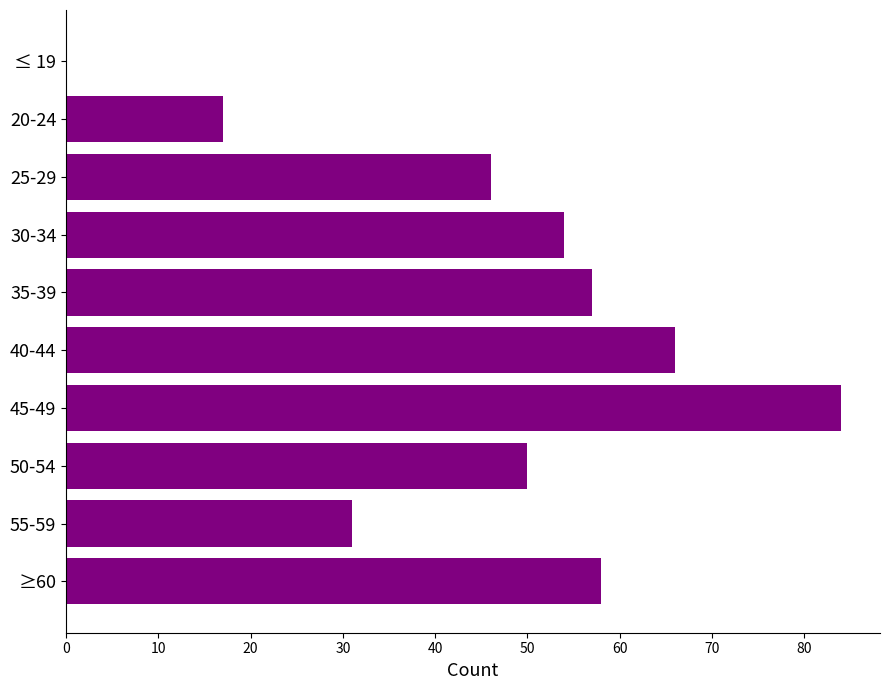

Which label corresponds to the largest value in the chart?

45-49